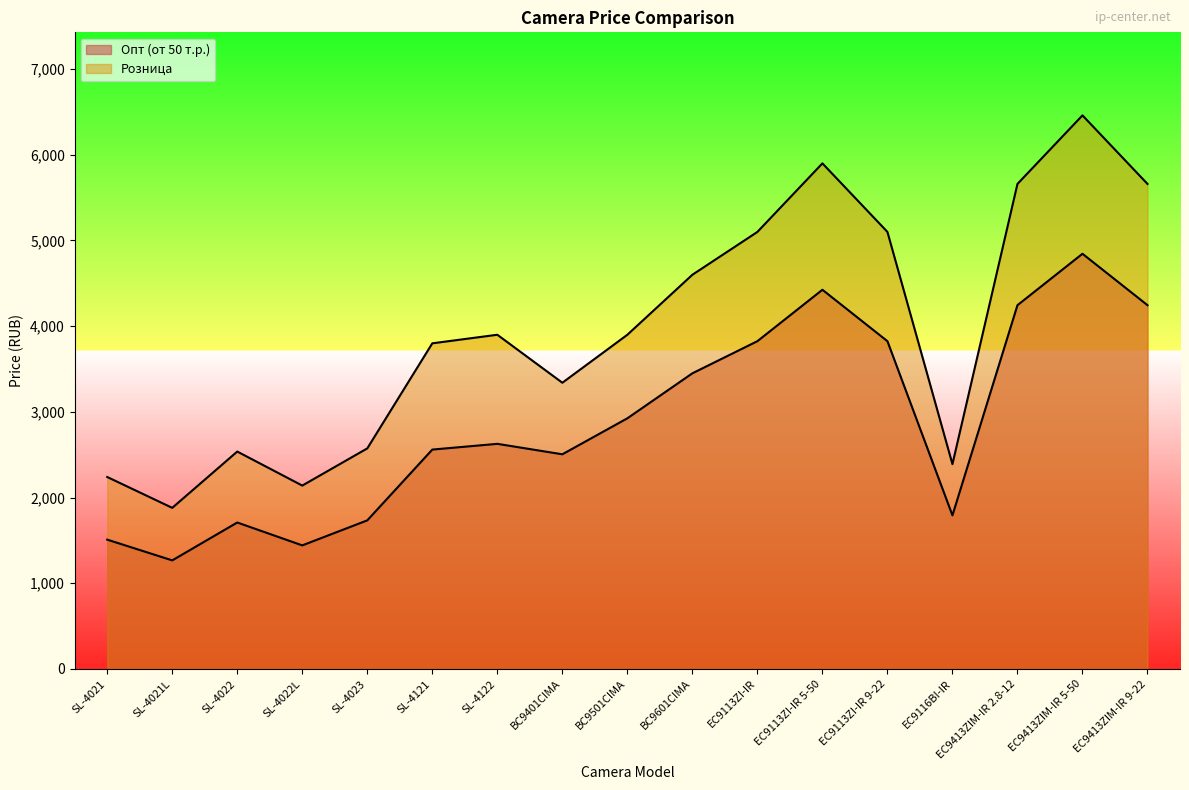

At SL-4023, list the series in order from smallest to largest.

Опт (от 50 т.р.), Розница